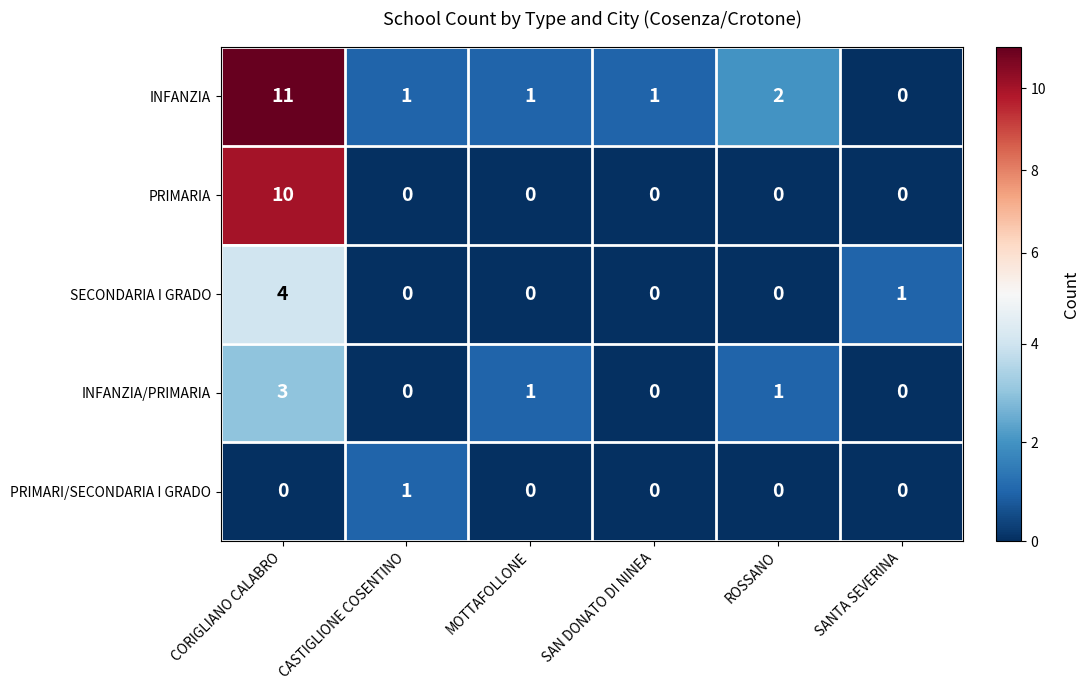

What is the total value across all series at SANTA SEVERINA?

1